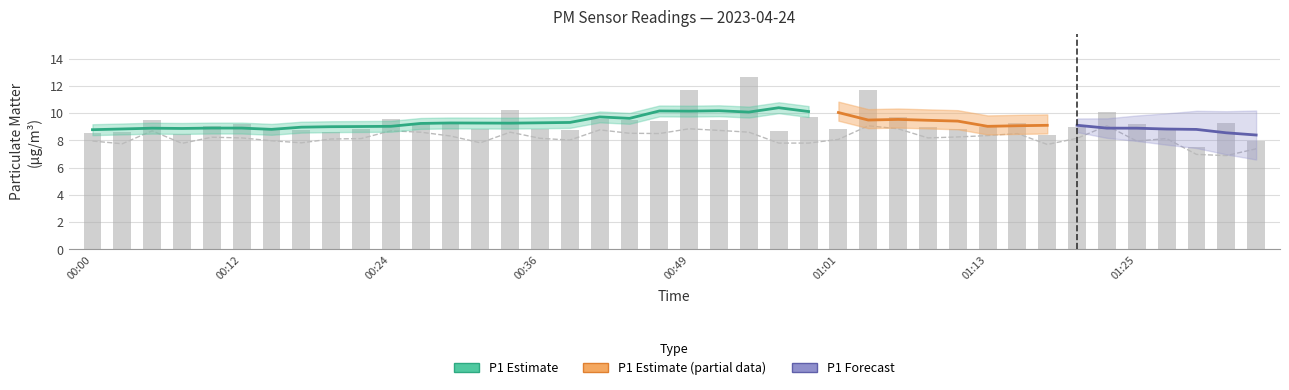

Reading left to right, what are all the values shown in this chart?

P2 (raw): 8.0	7.8	8.7	7.8	8.2	8.2	8.0	7.8	8.1	8.1	8.7	8.6	8.3	7.8	8.6	8.2	8.0	8.8	8.5	8.5	8.8	8.7	8.6	7.8	7.8	8.1	9.1	8.8	8.2	8.2	8.3	8.5	7.7	8.2	9.1	8.0	8.1	7.0	6.9	7.4
P1 (raw): 8.6	8.6	9.5	8.5	9.1	9.2	8.8	8.8	8.6	8.8	9.6	9.3	9.3	8.8	10.2	8.8	8.8	9.6	9.5	9.4	11.7	9.5	12.7	8.7	9.8	8.8	11.7	9.8	9.0	8.8	9.0	9.3	8.4	9.0	10.1	9.2	8.8	7.5	9.3	8.0